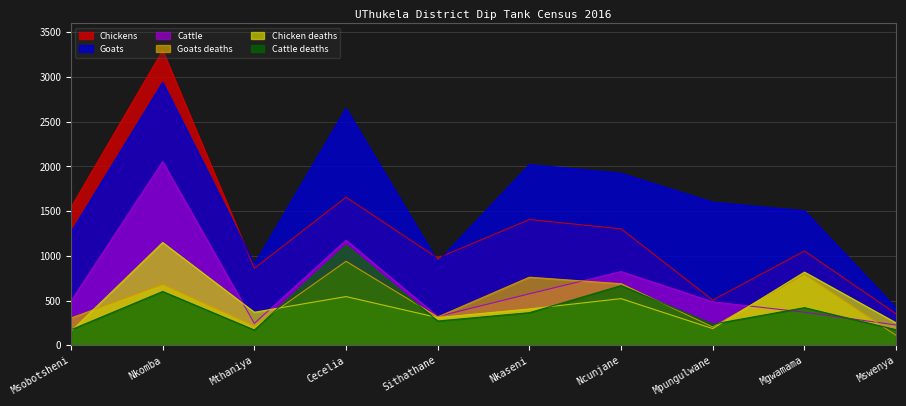

What is the value of the Cattle point at the 9th from the left?

370